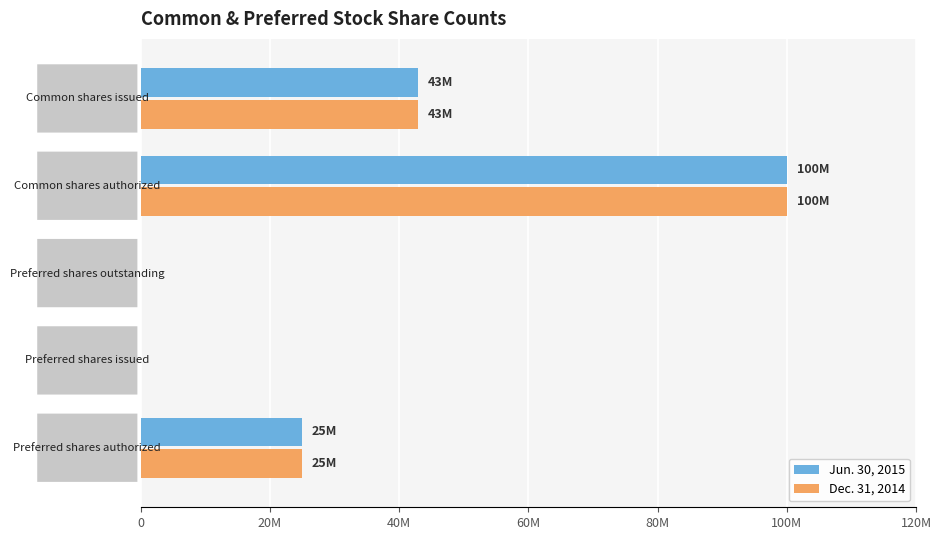

What are all the series names shown in the legend?

Jun. 30, 2015, Dec. 31, 2014